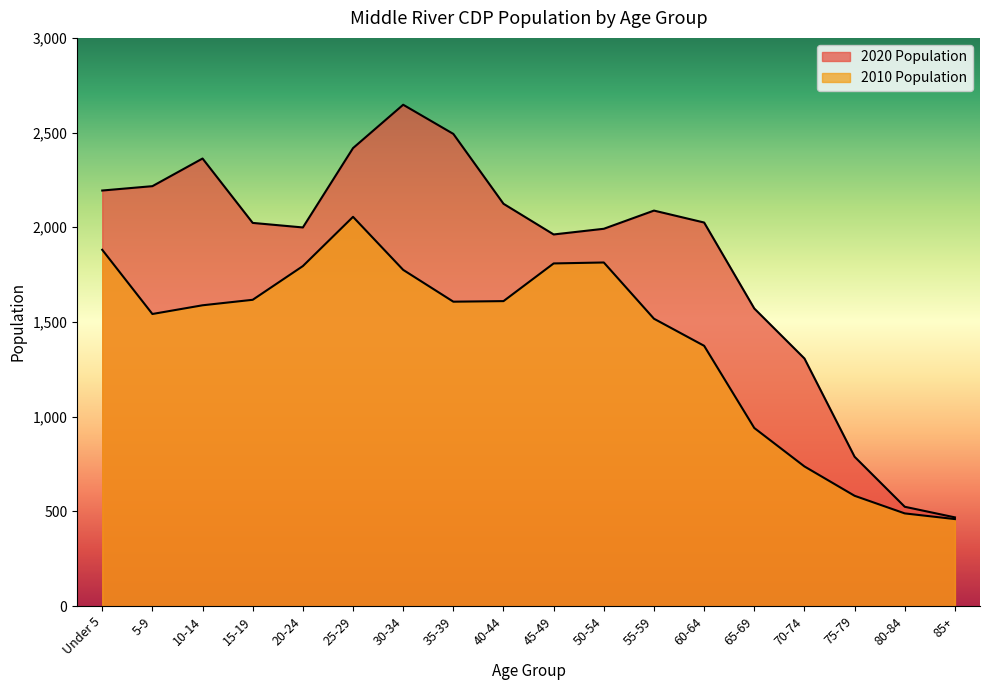

What position from the right is 70-74?

4